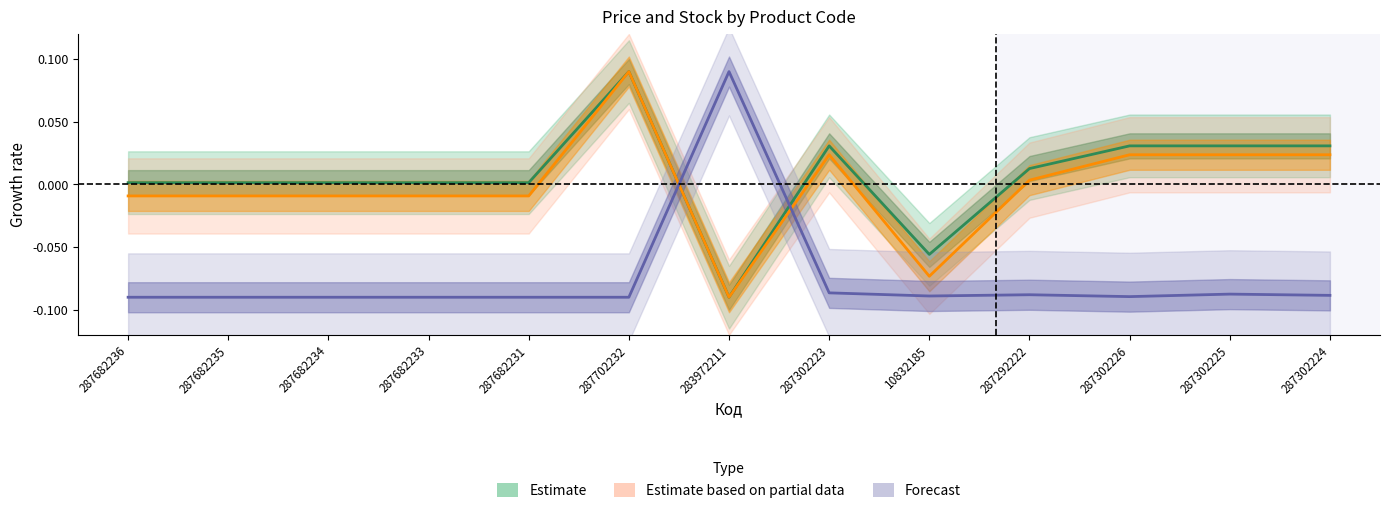

Is the value of Залишок at 287702232 greater than the value of Ціна at 287302225?

No